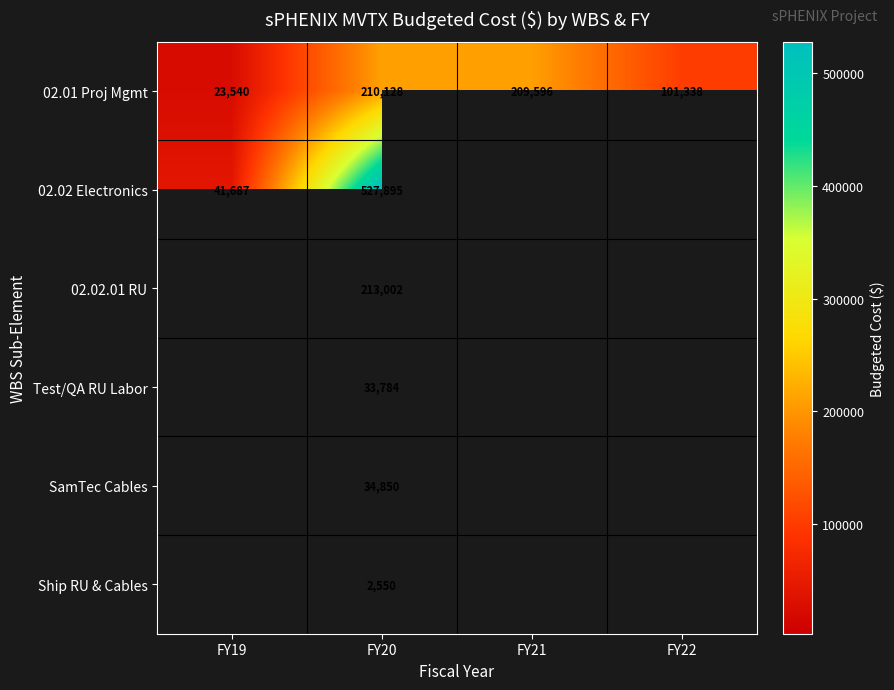

The value of SamTec Cables at FY20 is 34850. True or false?

True